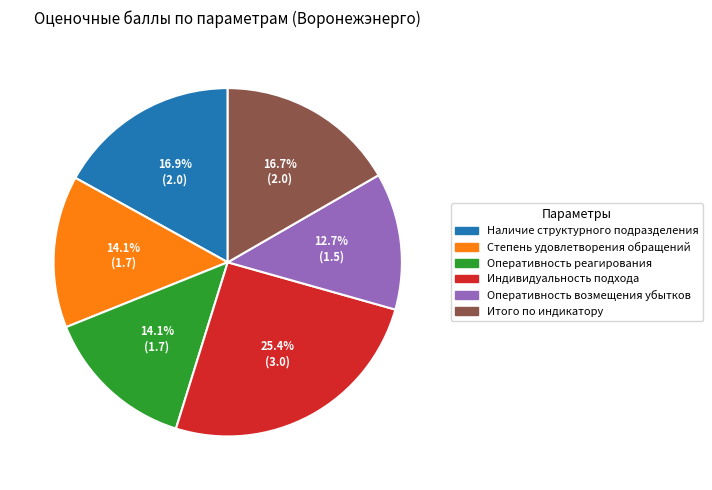

Is there any slice that represents more than half of the pie?

No